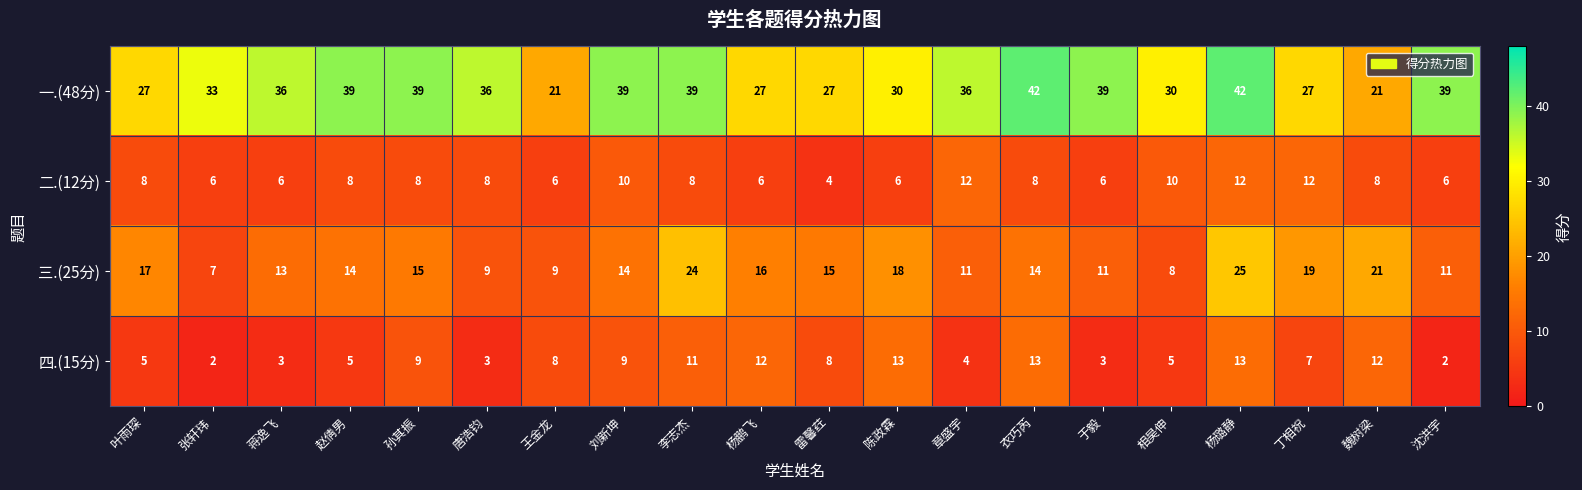

What is the smallest value displayed?

2